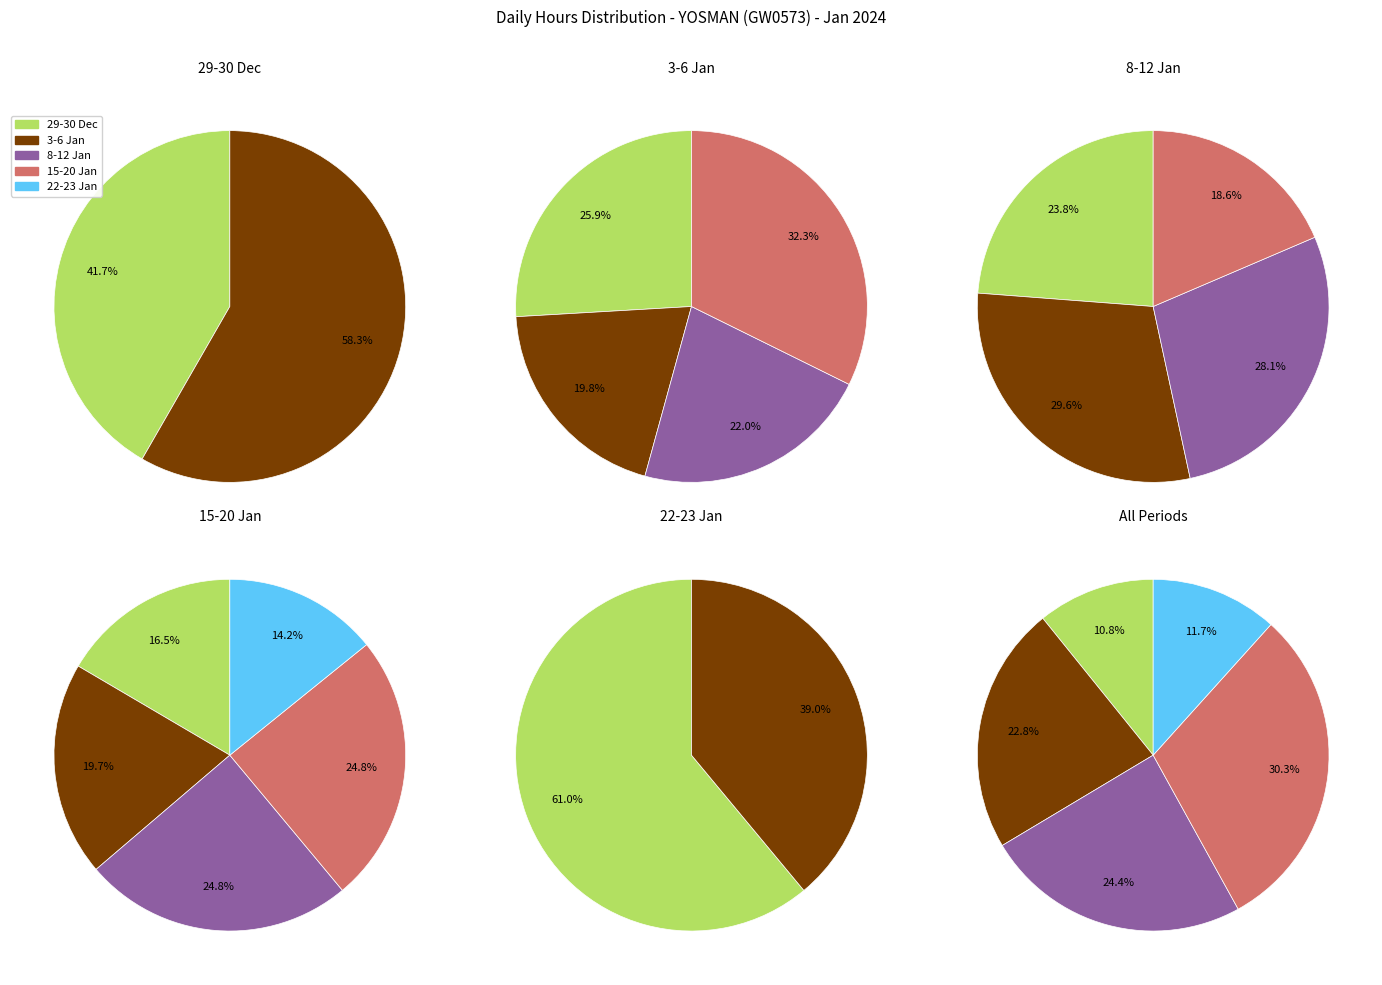

The 23-Tue slice represents 1% of the pie. True or false?

False